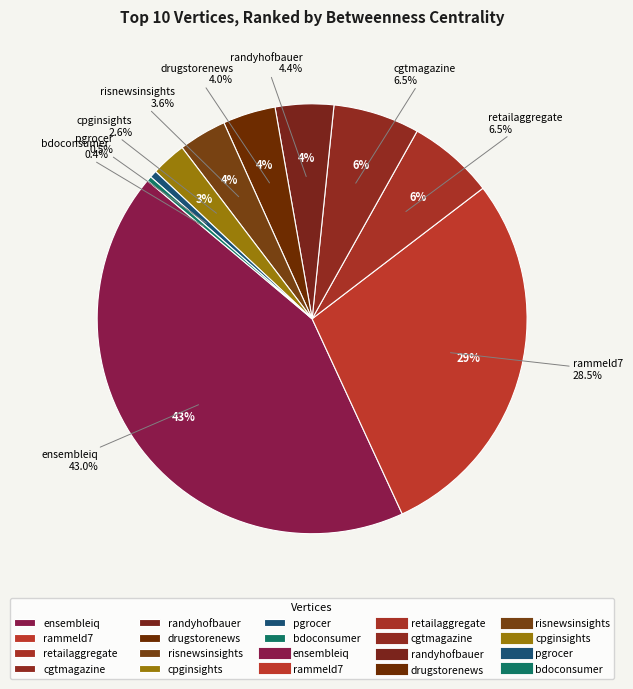

Which has a higher value, risnewsinsights or rammeld7?

rammeld7